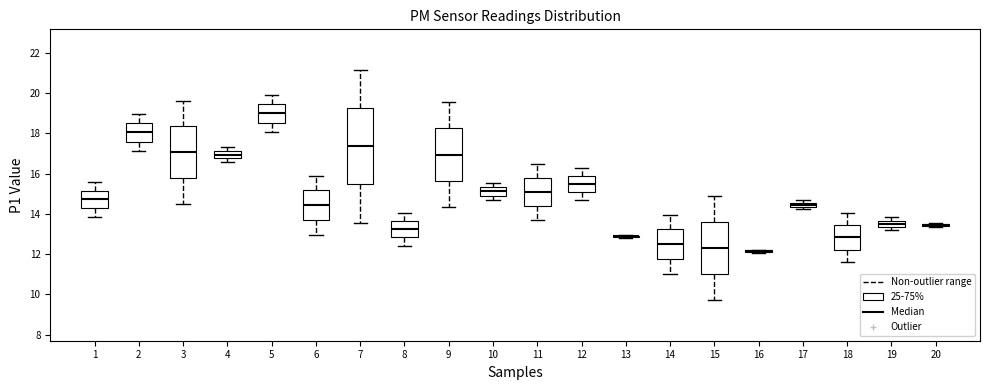

Comparing the boxes themselves (not the whiskers), which one is the tallest?

7